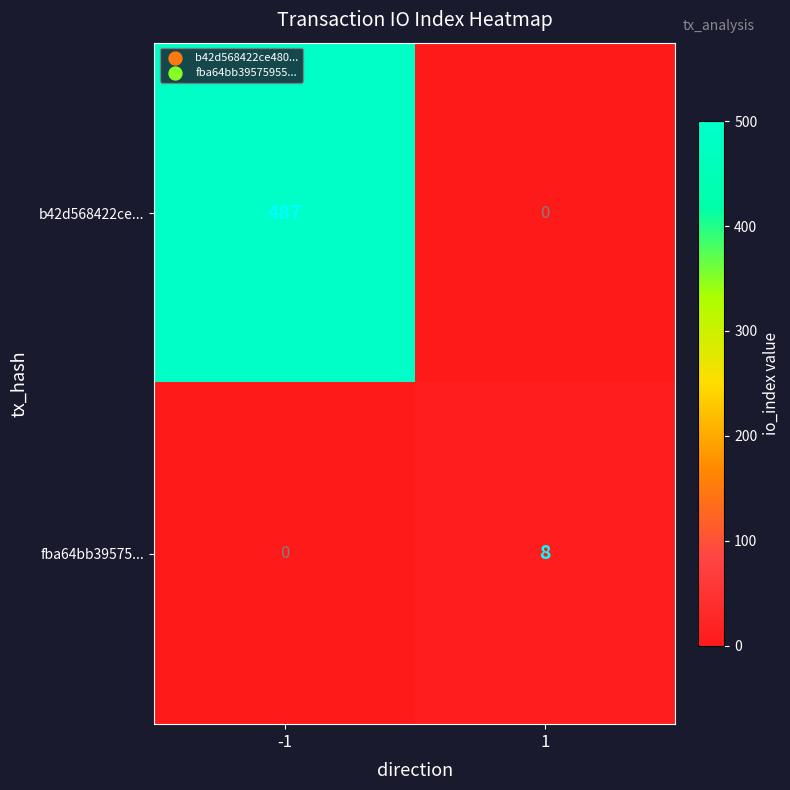

Reading left to right, extract all data points from this chart.

b42d568422ce...: 487	0
fba64bb39575...: 0	8